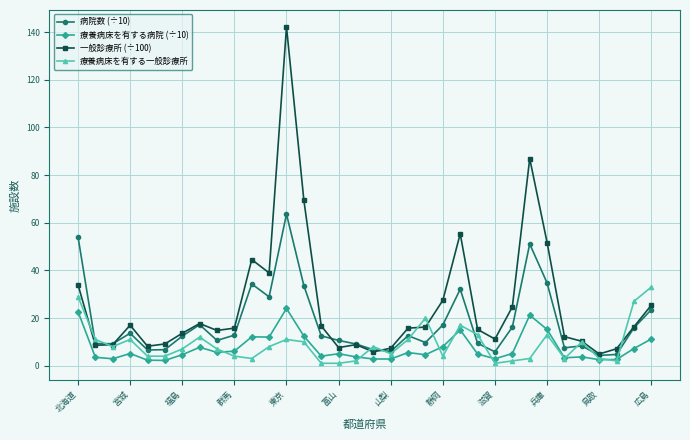

What is the value of the 病院数 (÷10) point at the 32nd from the left?

4.7